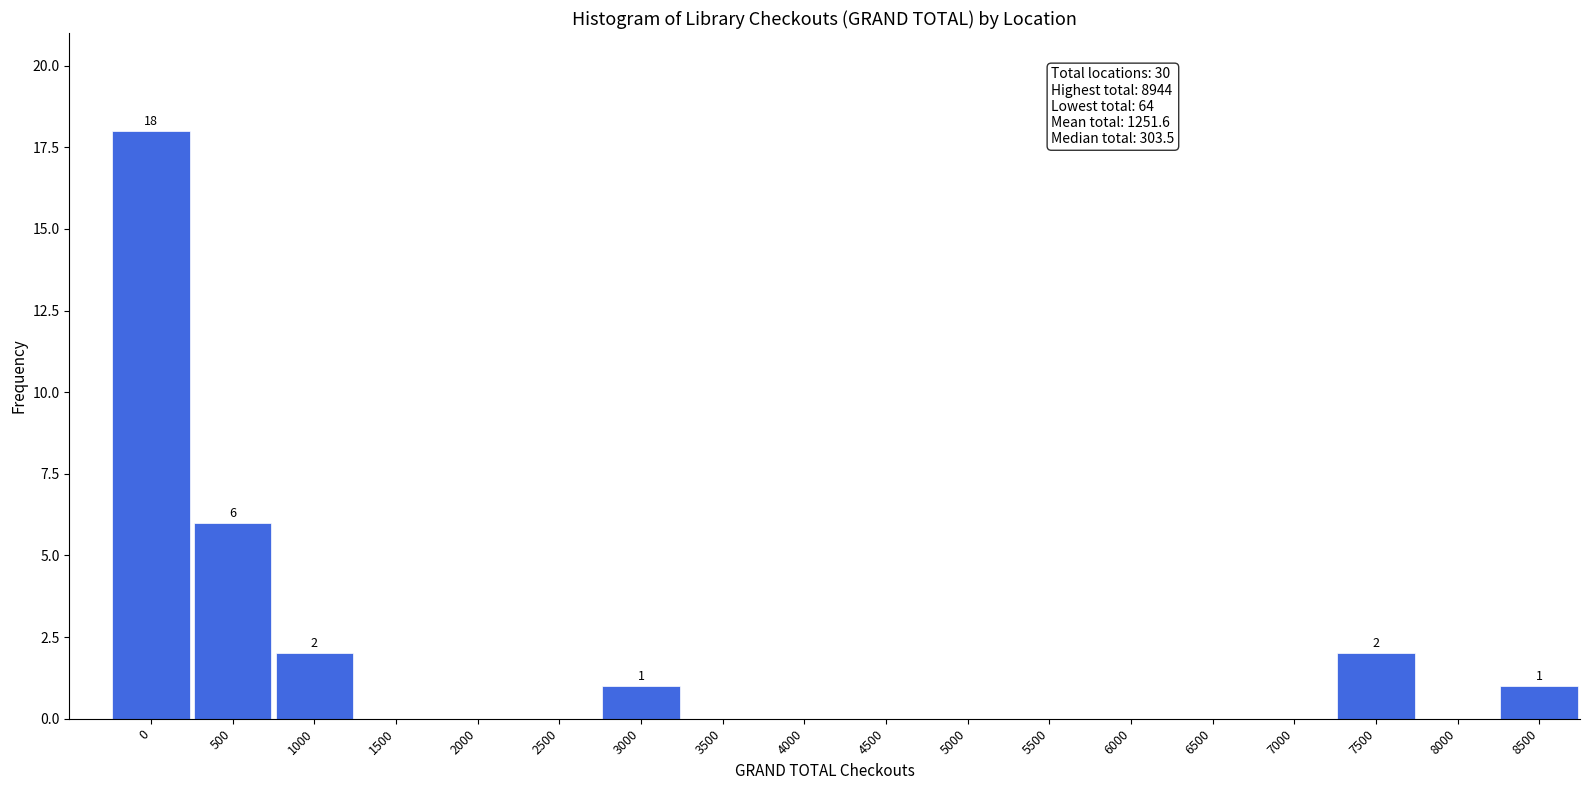

Reading left to right, what are all the values shown in this chart?

0=18	500=6	1000=2	1500=0	2000=0	2500=0	3000=1	3500=0	4000=0	4500=0	5000=0	5500=0	6000=0	6500=0	7000=0	7500=2	8000=0	8500=1